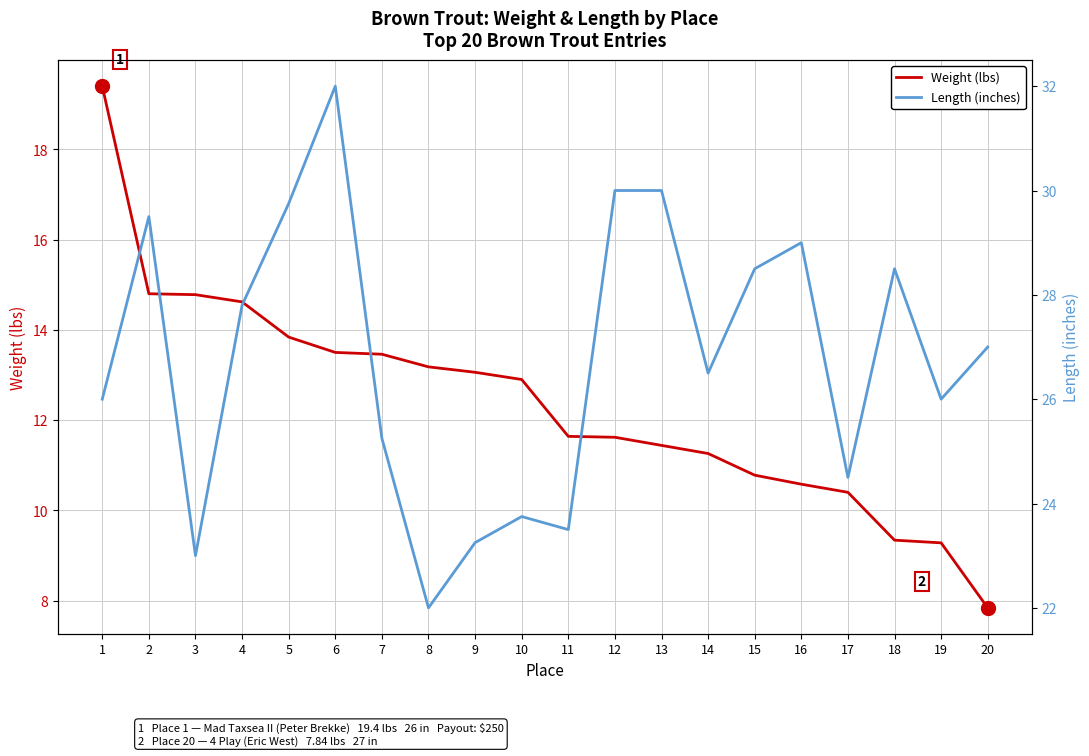

What is the maximum value shown in the chart?

32.0